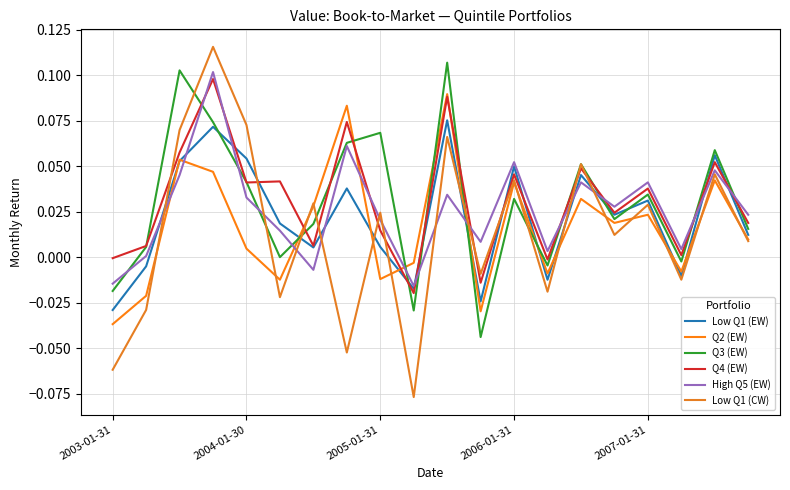

At how many categories does at least one series exceed 0?

18